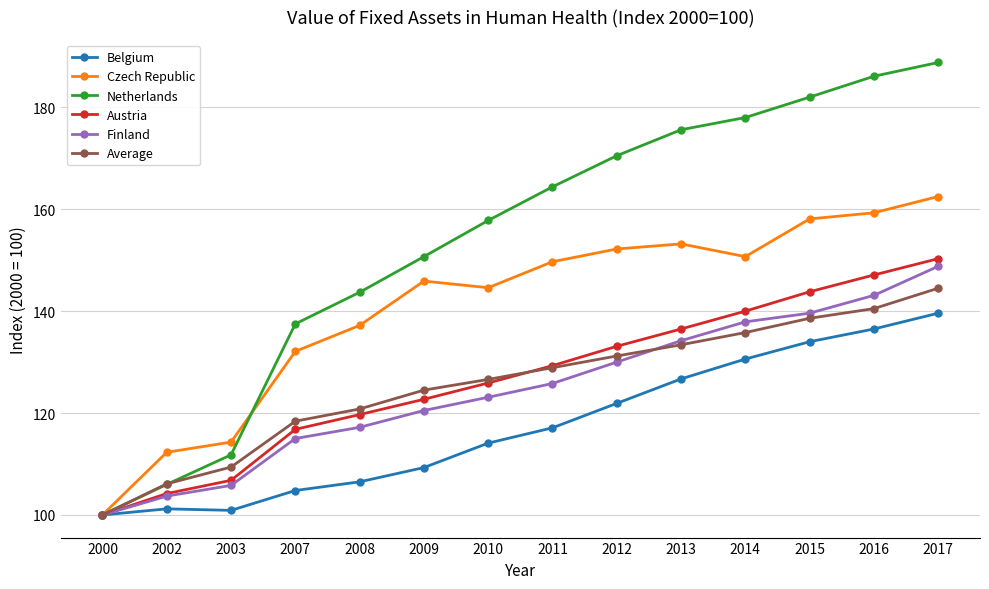

What are all the series names shown in the legend?

Belgium, Czech Republic, Netherlands, Austria, Finland, Average